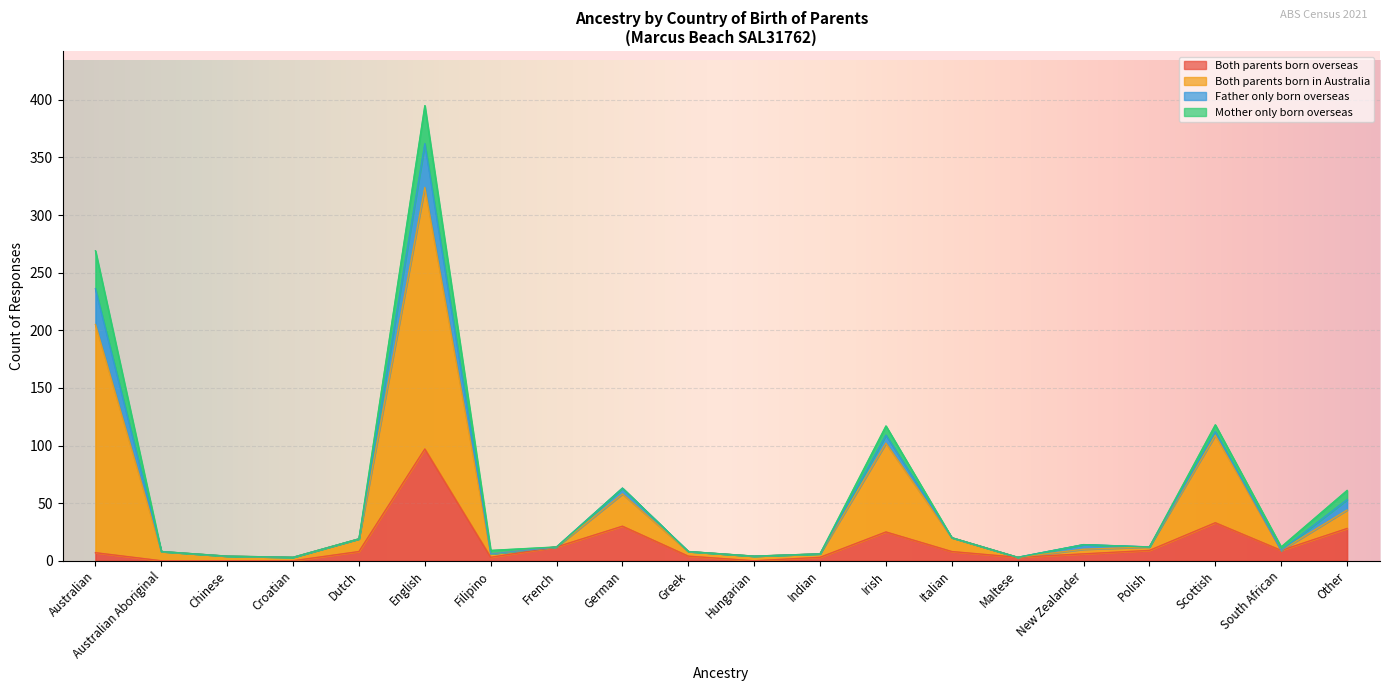

What is the sum of all Both parents born overseas values?

285